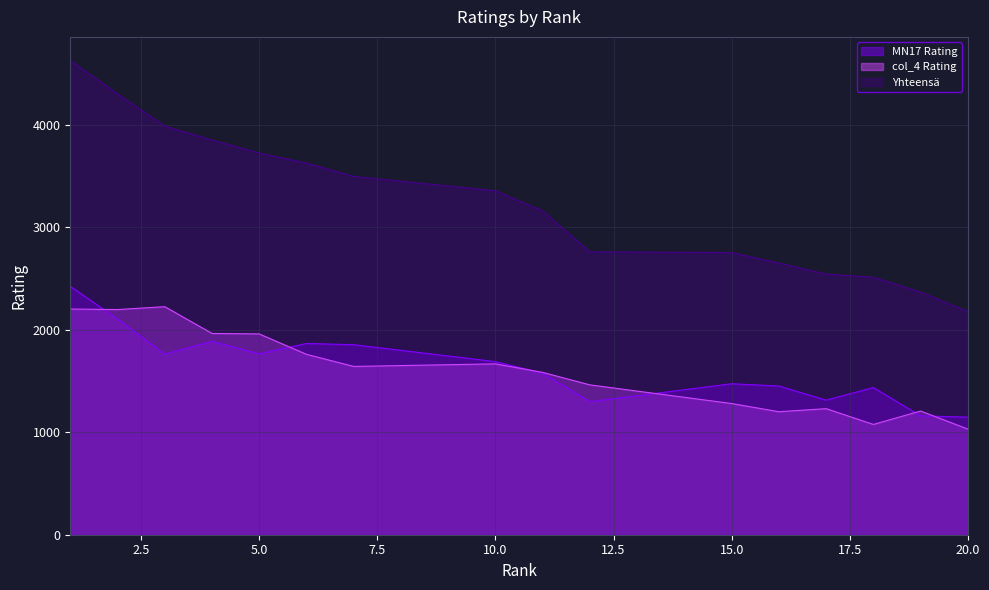

Where does the col_4 Rating series first go above 1642?

1